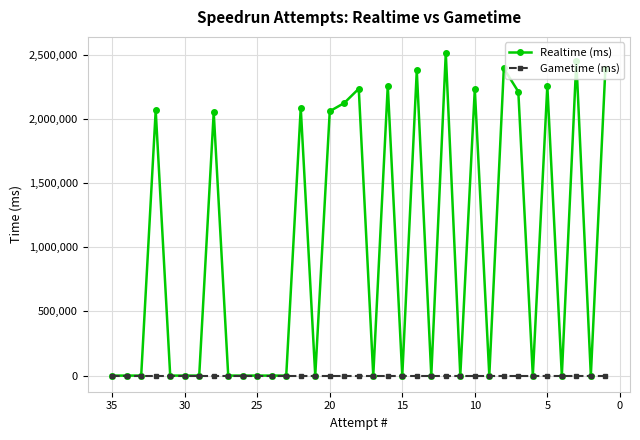

How many lines are shown in the chart?

2